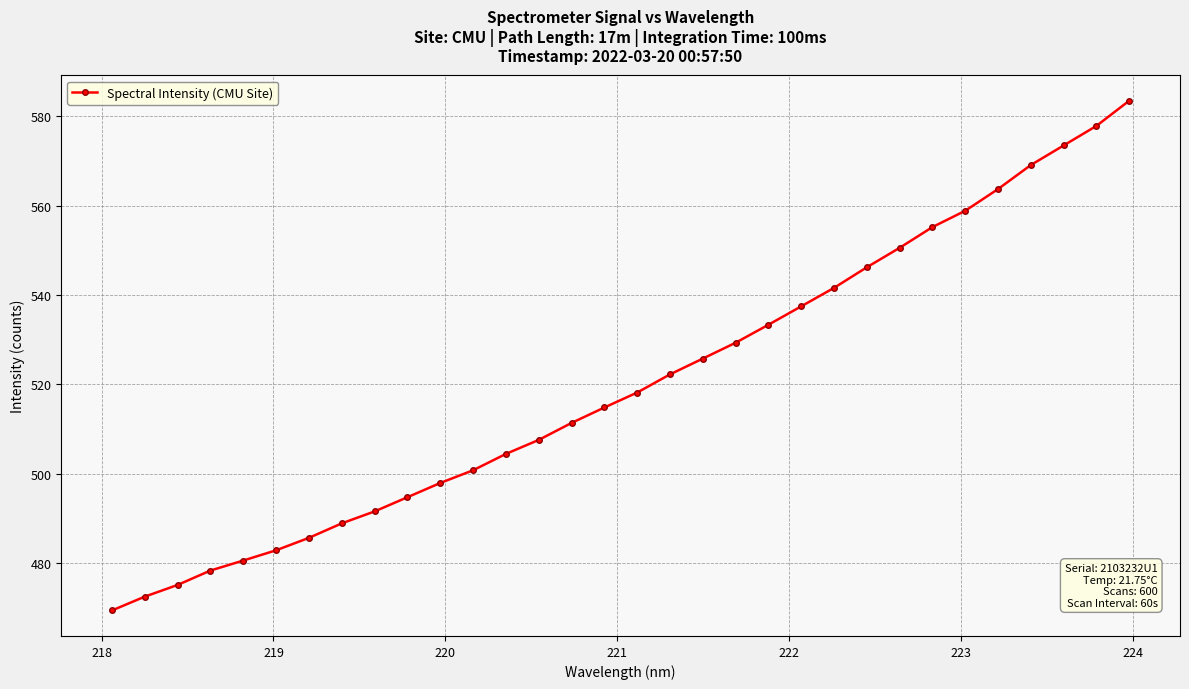

What is the maximum value shown in the chart?

583.5